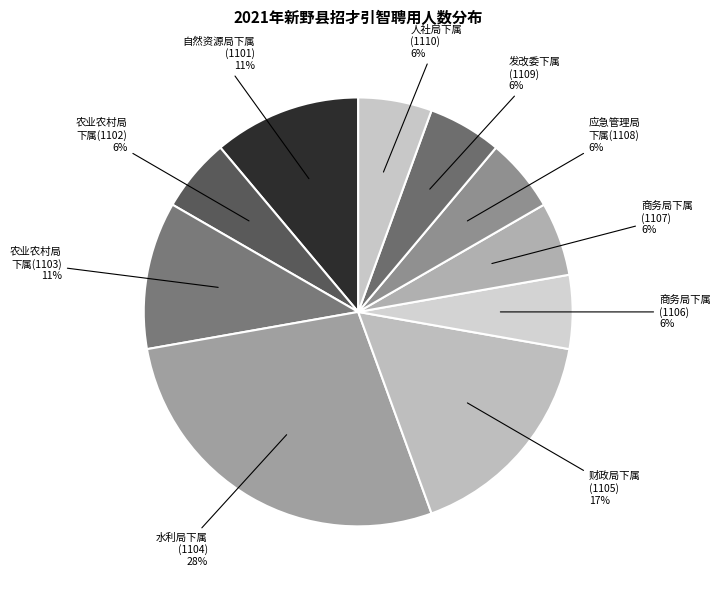

What is the largest slice in the pie chart?

水利局下属 (1104)